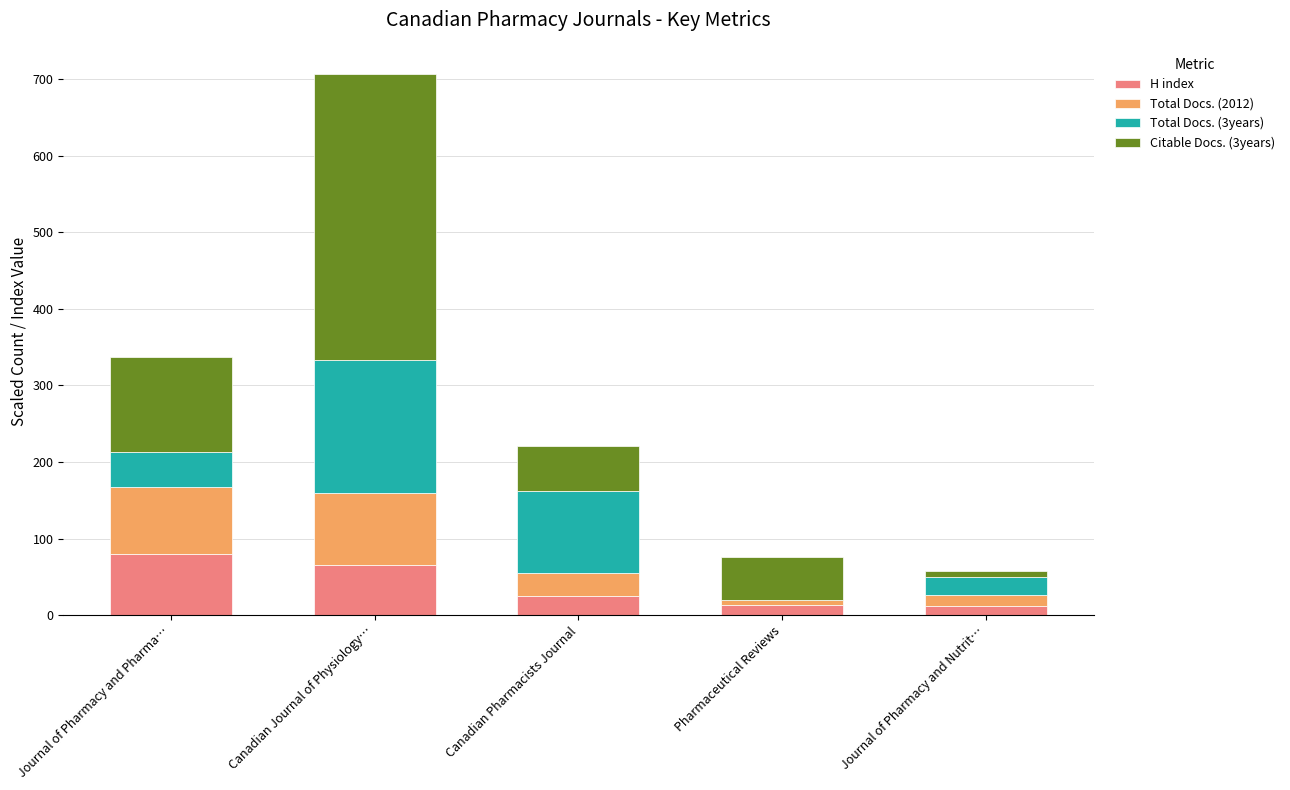

True or false: H index has a value of 64.8 at Canadian Journal of Physiology….

True